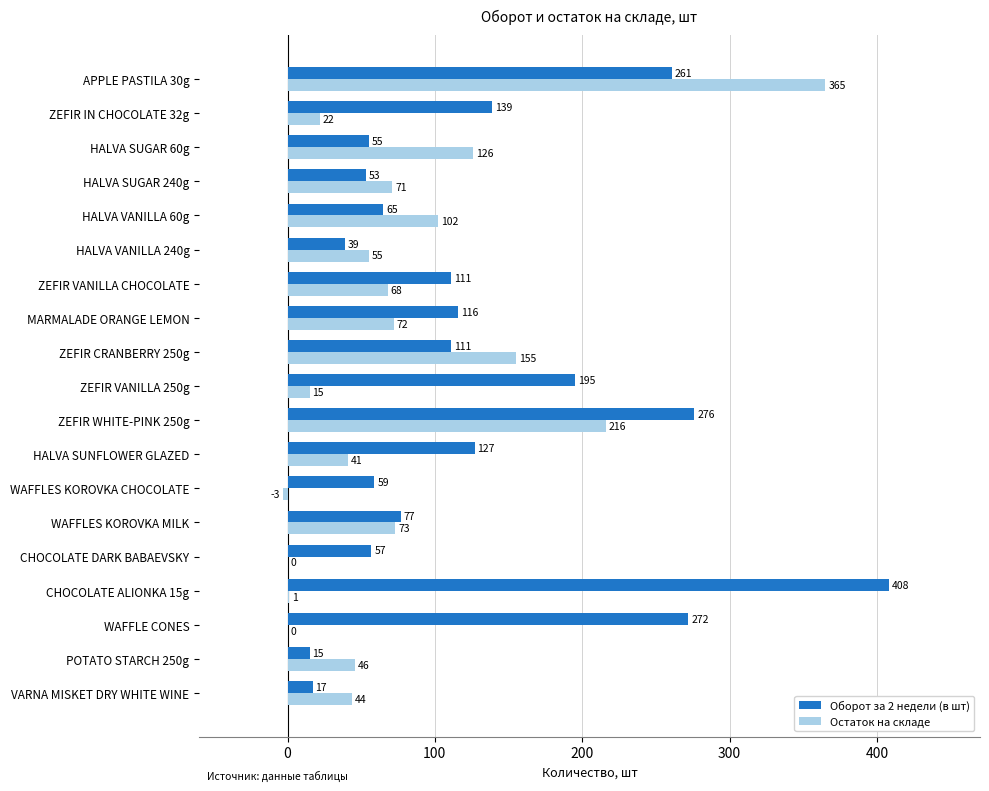

What is the approximate value of Остаток на складе at HALVA SUNFLOWER GLAZED?

41